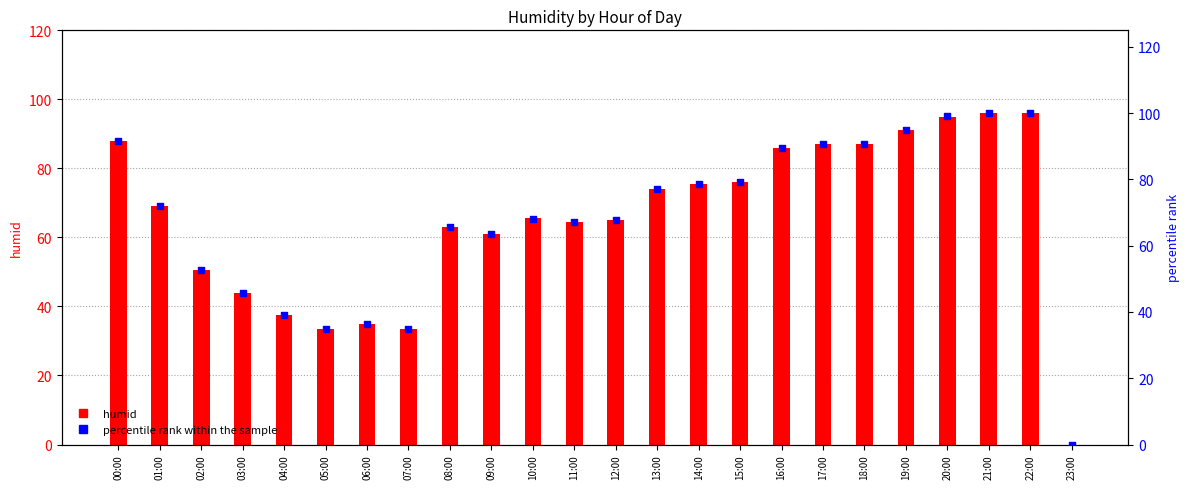

Which series has the widest spread of Y values?

percentile rank within the sample